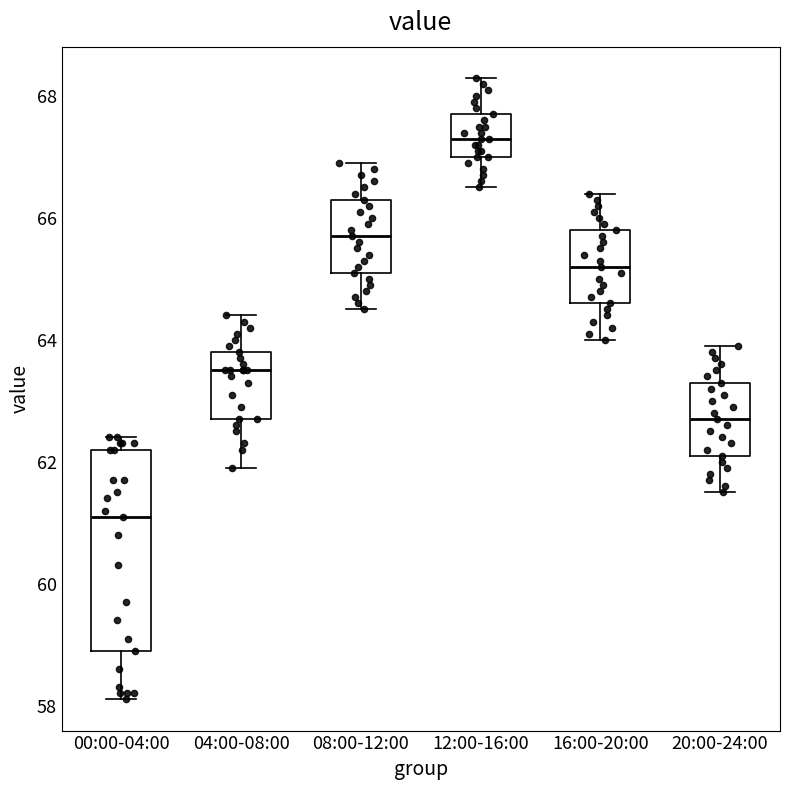

Reading left to right, read every box against the y-axis: the position of its median line, the range the box covers, and the ends of its whiskers. The values are not printed on the chart, so give them approximately, as read against the axis.

00:00-04:00: median 61.2, box 59.0 to 62.2, whiskers 58.2 to 62.4
04:00-08:00: median 63.6, box 62.8 to 63.8, whiskers 62.0 to 64.4
08:00-12:00: median 65.8, box 65.2 to 66.4, whiskers 64.6 to 67.0
12:00-16:00: median 67.4, box 67.0 to 67.8, whiskers 66.6 to 68.4
16:00-20:00: median 65.2, box 64.6 to 65.8, whiskers 64.0 to 66.4
20:00-24:00: median 62.8, box 62.2 to 63.4, whiskers 61.6 to 64.0